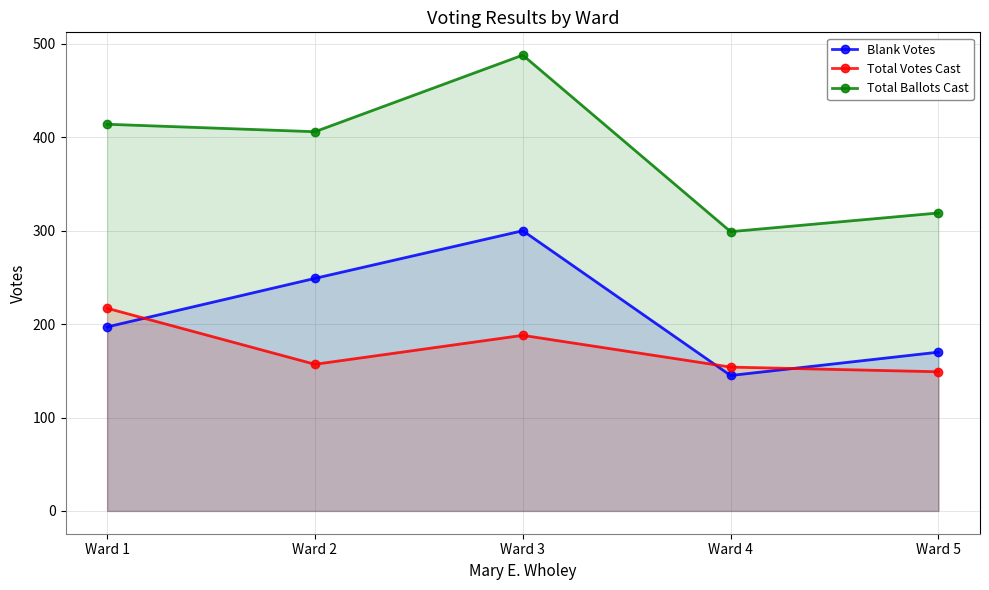

How many values in the Total Votes Cast series are below 157?

2